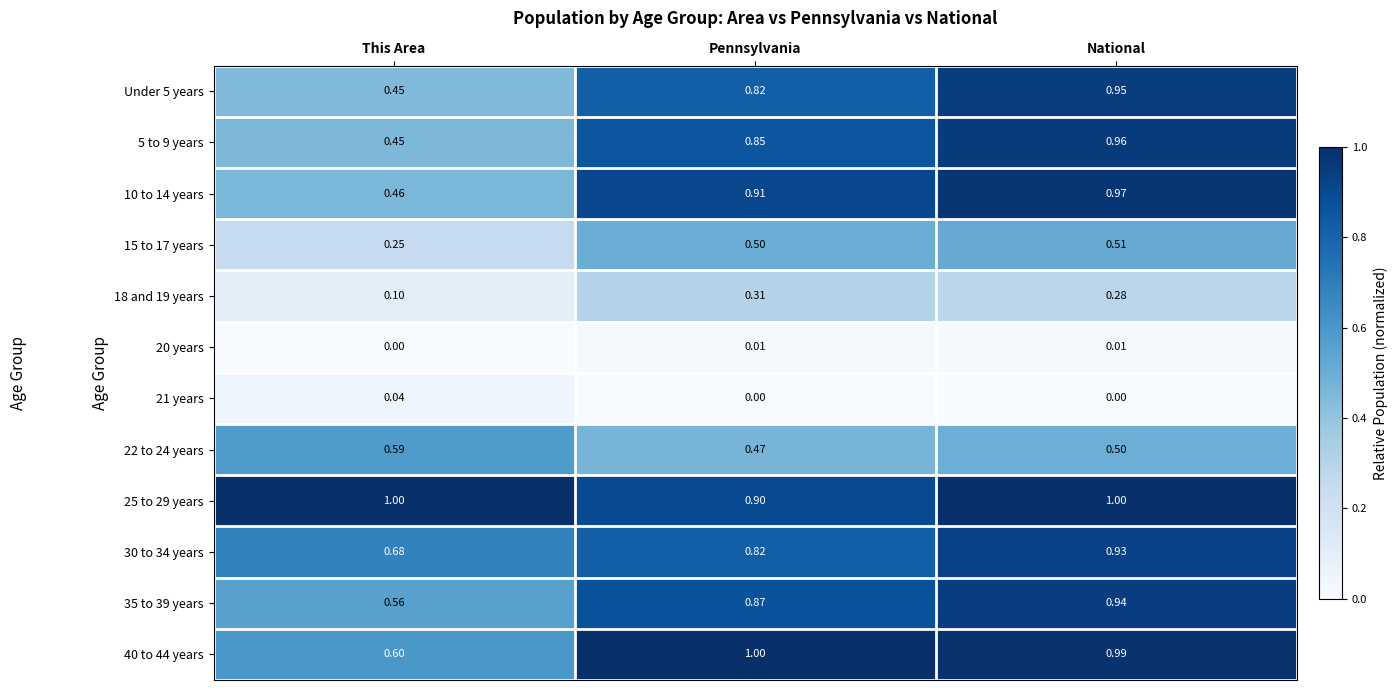

Is the value of Under 5 years at Pennsylvania greater than the value of 18 and 19 years at This Area?

Yes